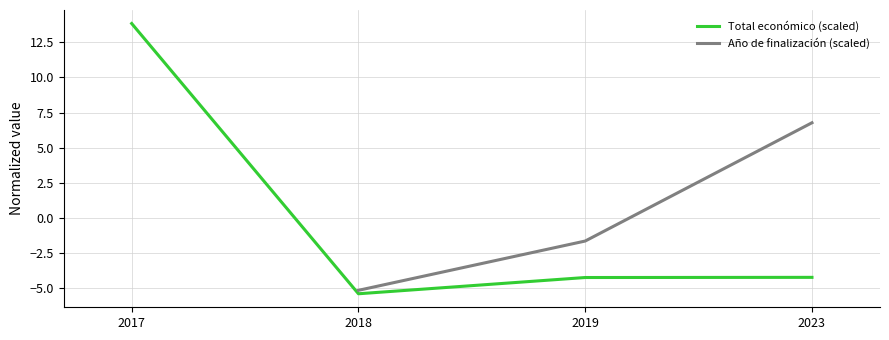

At which category does Total económico (scaled) reach its first local valley?

2018